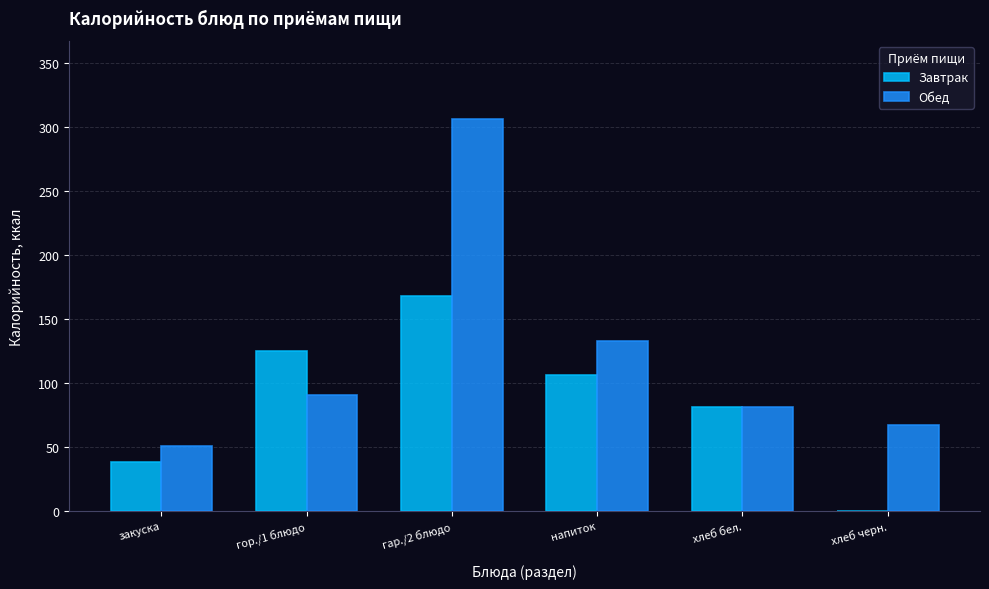

Reading left to right, list all the values displayed in this chart.

Завтрак: закуска=38	гор./1 блюдо=125	гар./2 блюдо=168	напиток=106	хлеб бел.=81	хлеб черн.=0
Обед: закуска=51	гор./1 блюдо=91	гар./2 блюдо=306	напиток=133	хлеб бел.=81	хлеб черн.=67